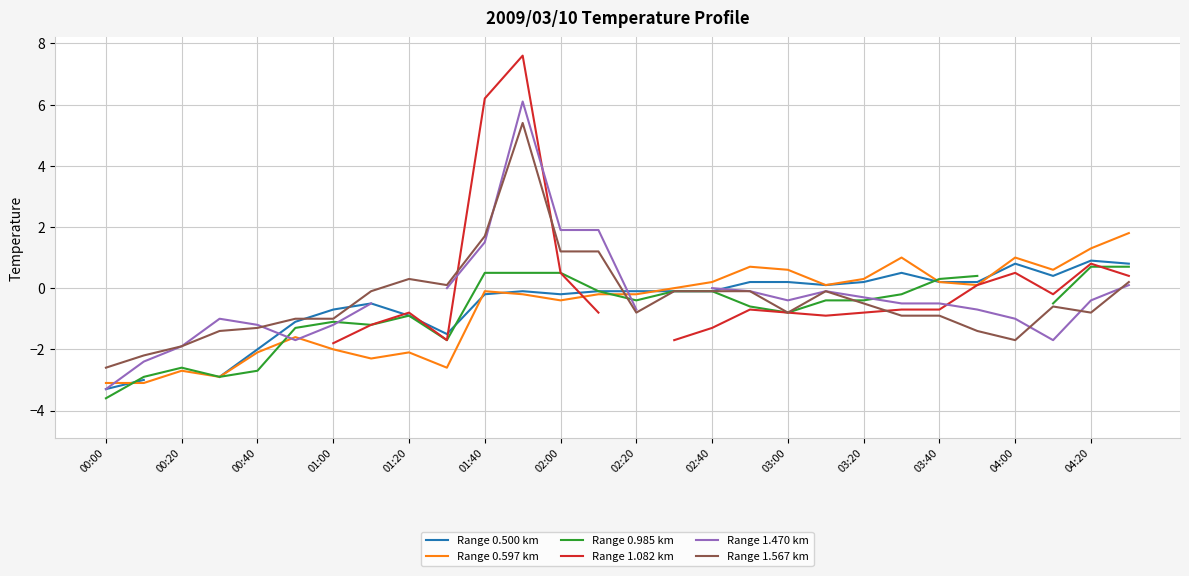

The Range 0.500 km series shows 0.8 at 27. True or false?

True